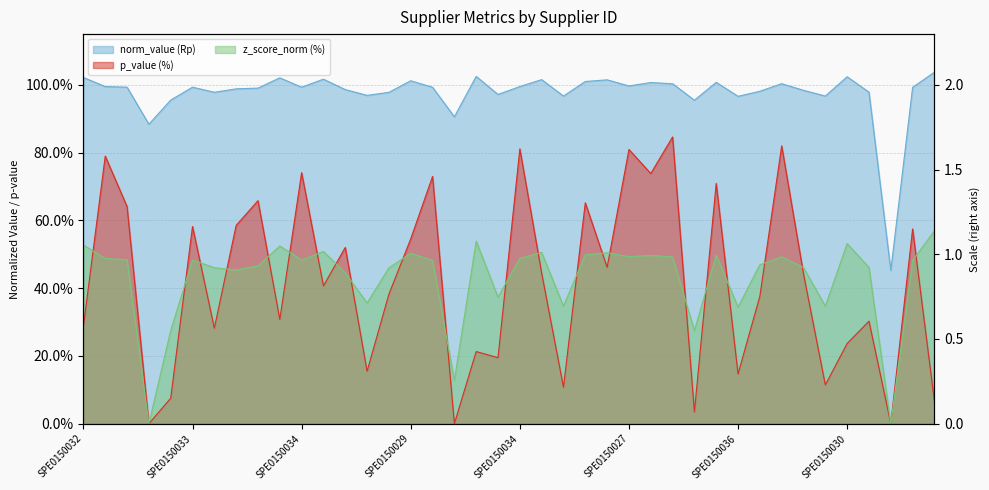

What is the maximum value for z_score_norm?

0.6